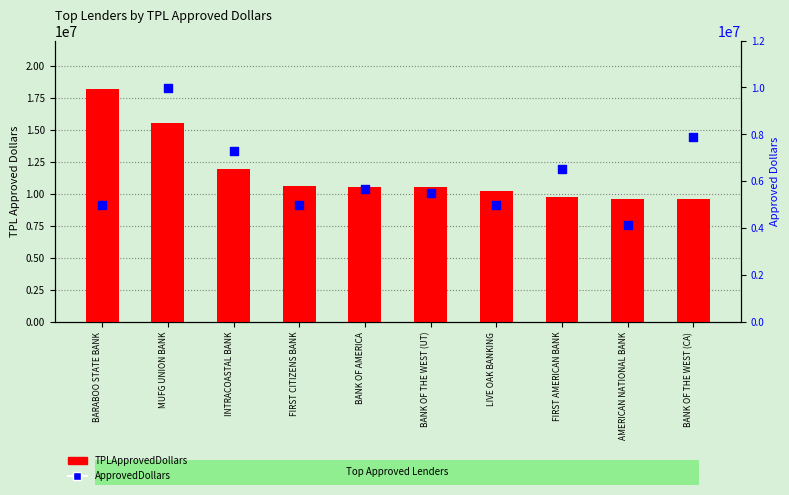

What is the total value across all series at LIVE OAK BANKING?

15276300